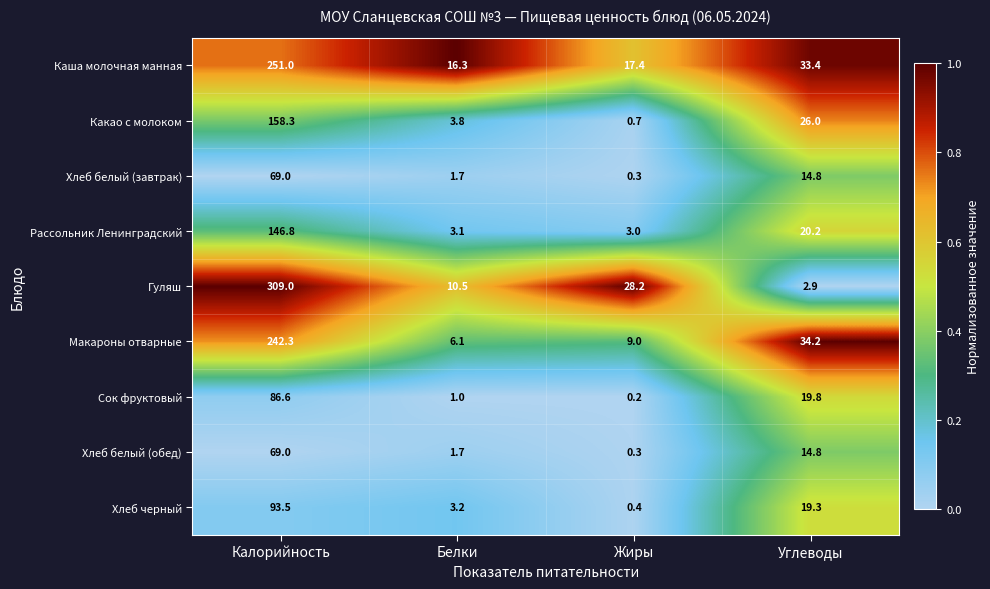

What is the sum of all Хлеб белый (обед) values?

85.8